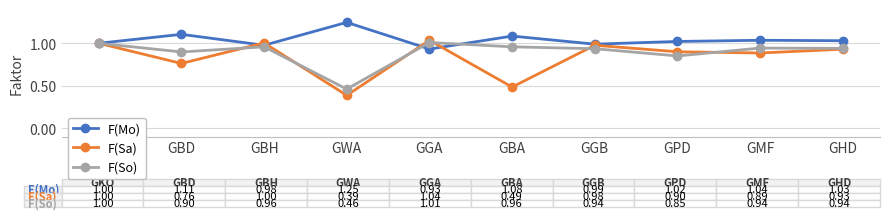

At how many categories does at least one series exceed 0?

10